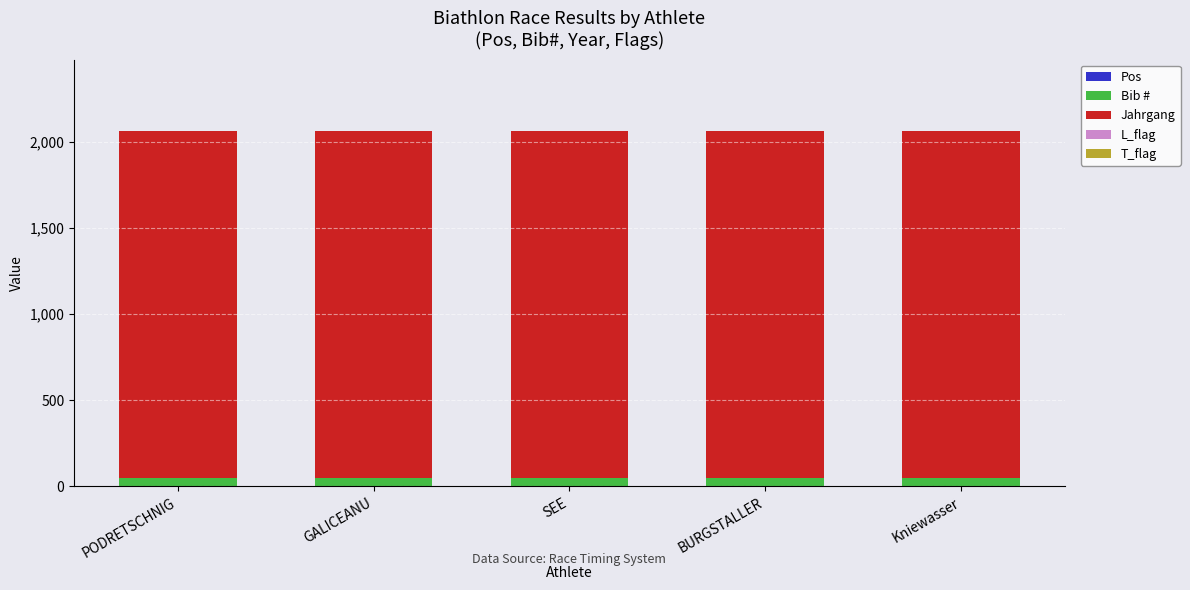

Are the bars horizontal?

No